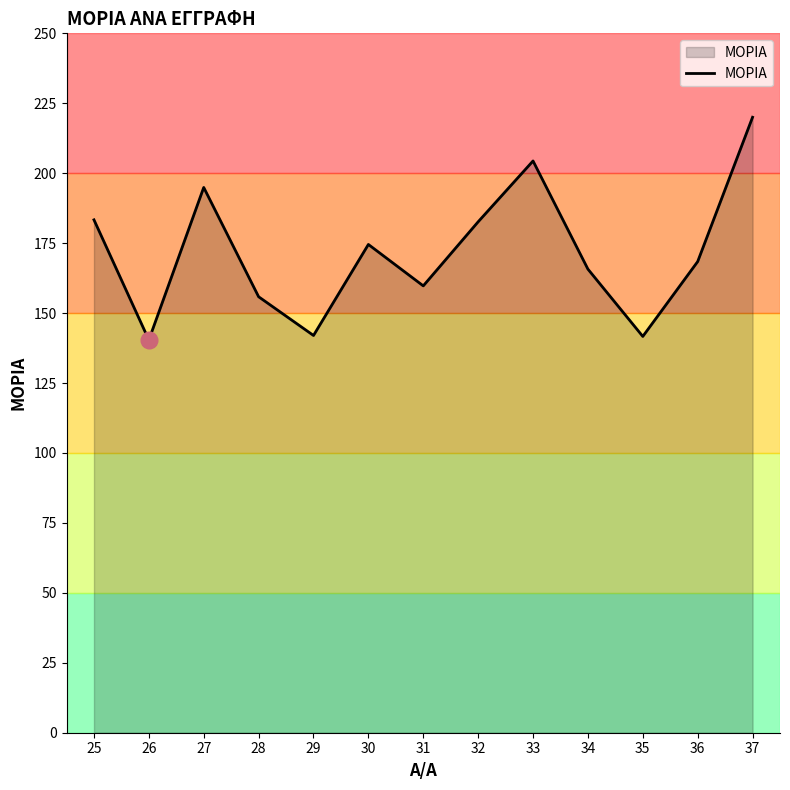

True or false: the data shows 174.5 at 30.

True